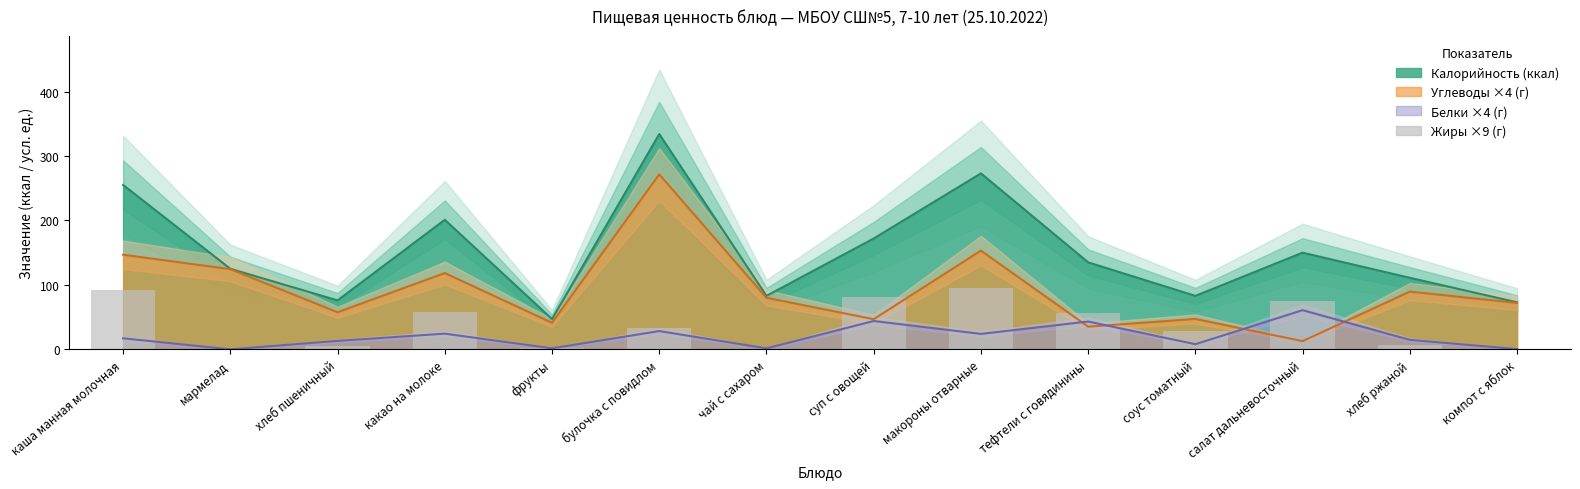

Is it true that the value at мармелад is -50.5?

False